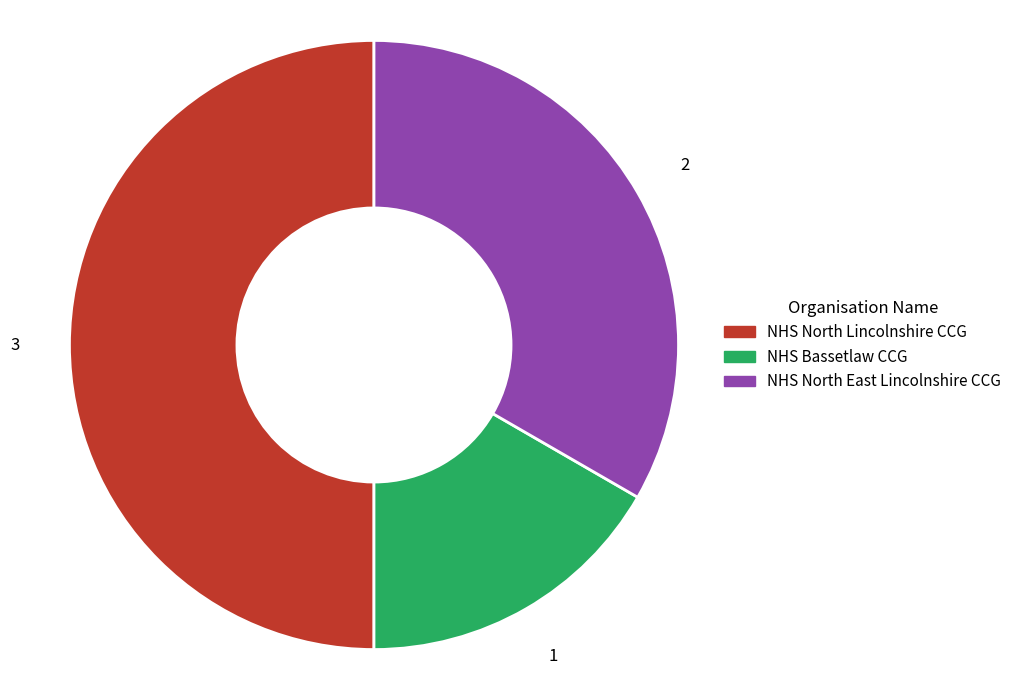

What is the ratio of the value at NHS North East Lincolnshire CCG to the value at NHS Bassetlaw CCG?

2.0